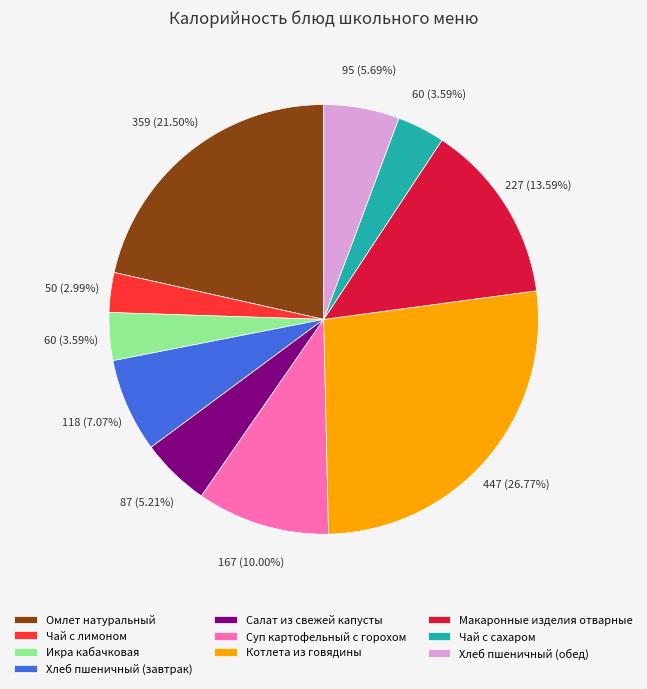

To the nearest percent, what is the difference between the largest and smallest slice percentages?

24%